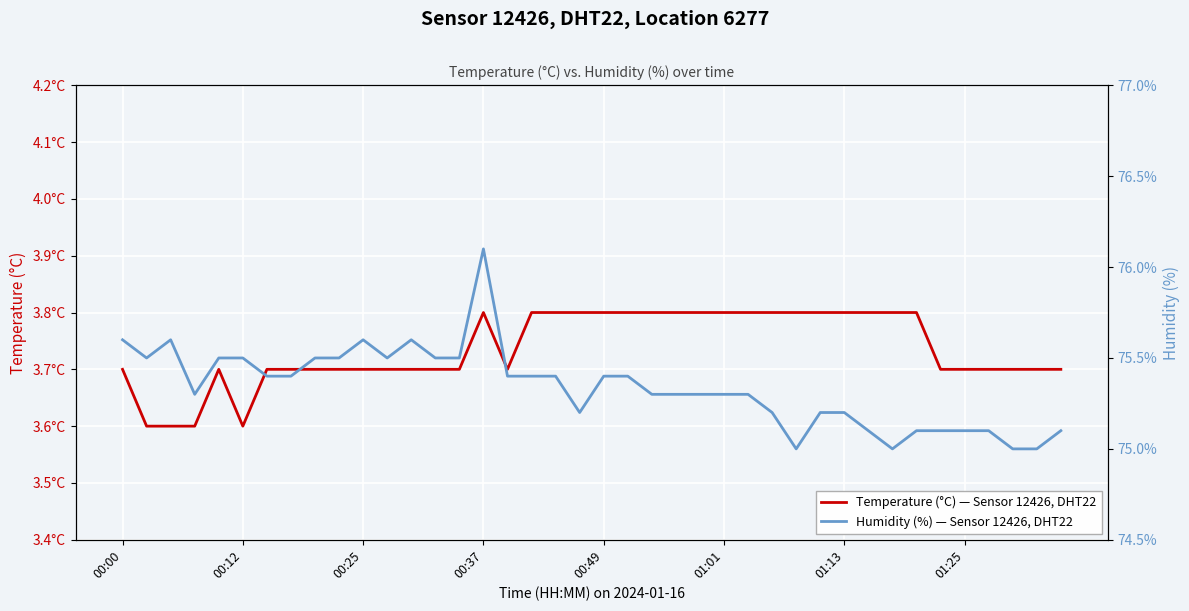

What is the total value across all series at 01:13?

79.1